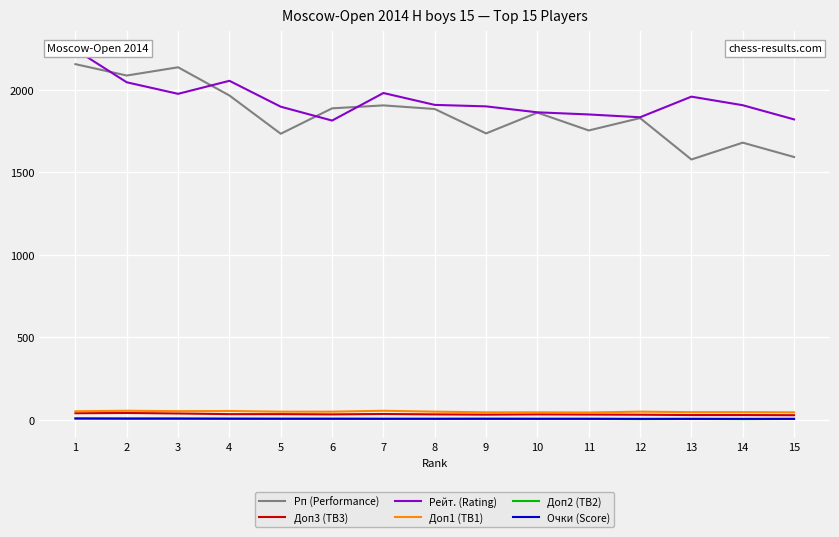

What is the value of the Очки (Score) point at the 7th from the left?

6.0